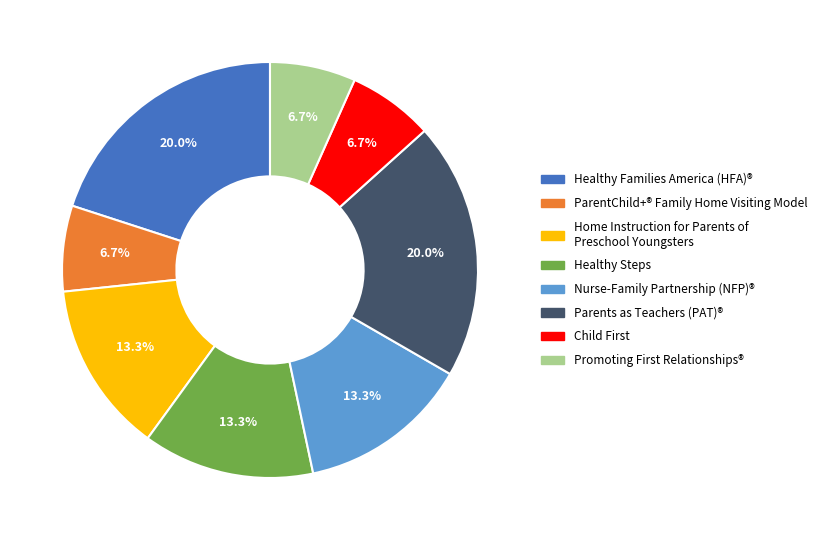

Is there any slice that represents more than half of the pie?

No